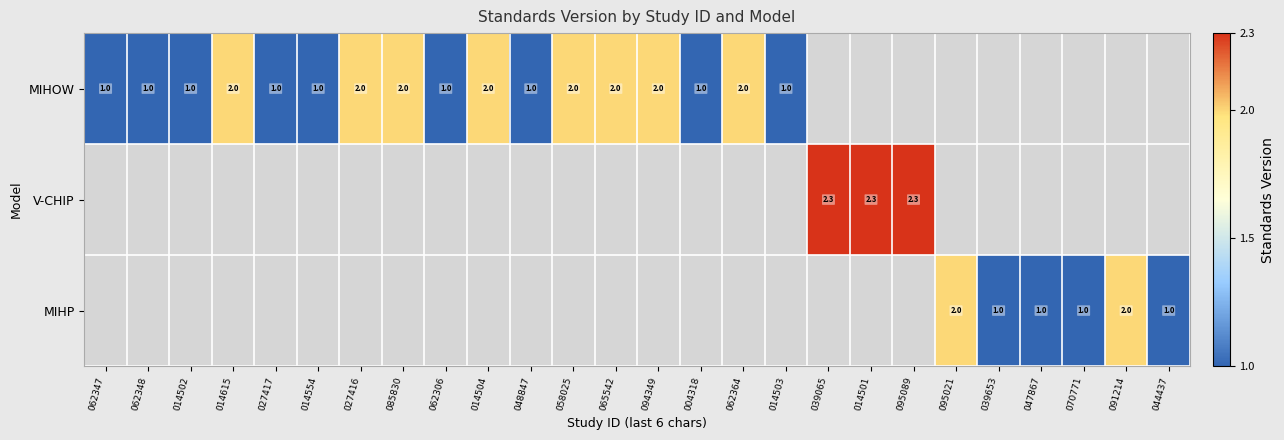

At how many categories does at least one series exceed 1?

13